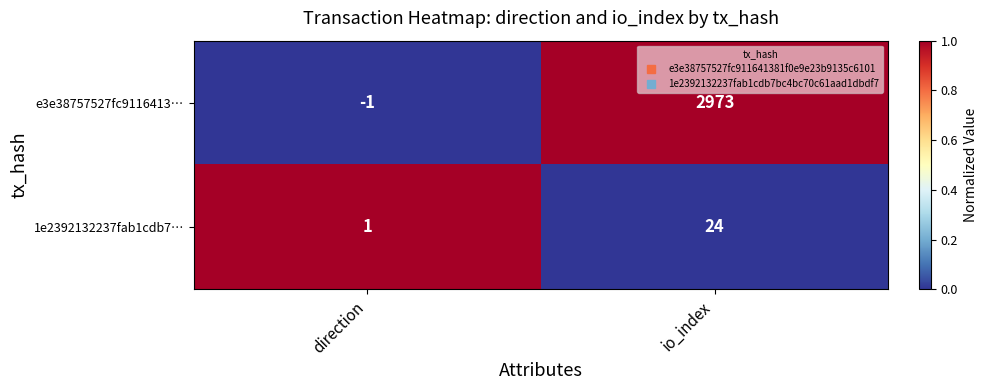

What is the spread (max minus min) of values at direction?

2